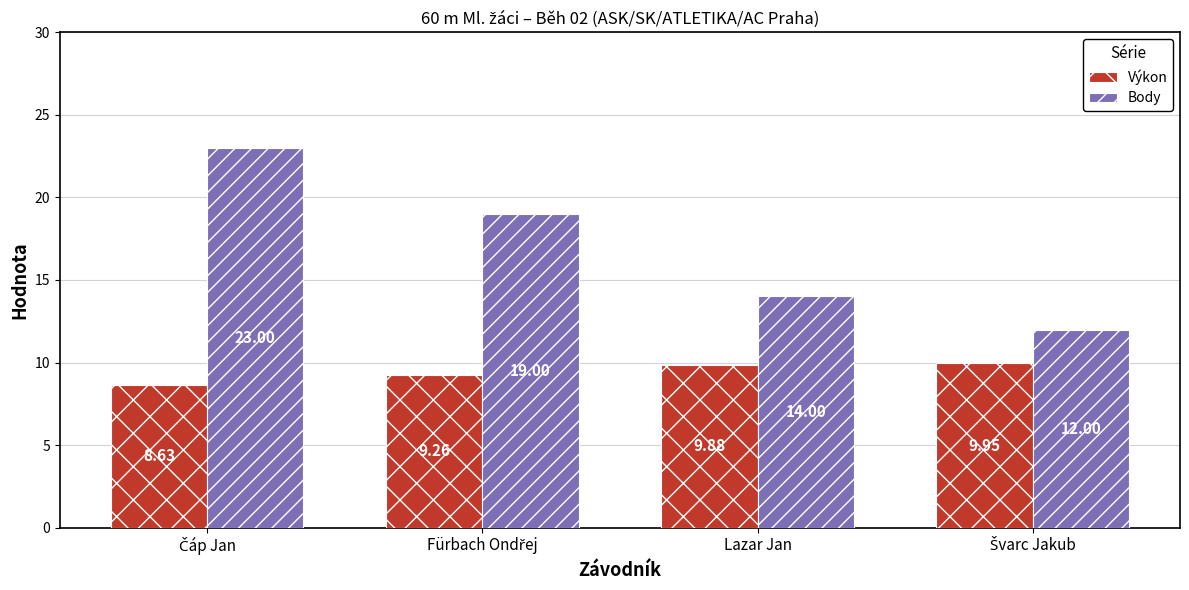

What is the greatest value displayed?

23.0